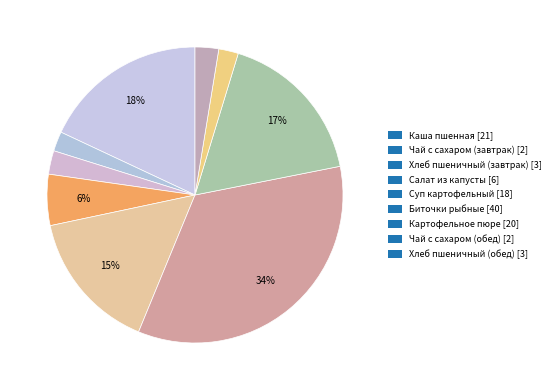

Rank the categories by value from lowest to highest.

Чай с сахаром (завтрак), Чай с сахаром (обед), Хлеб пшеничный (завтрак), Хлеб пшеничный (обед), Салат из капусты, Суп картофельный, Картофельное пюре, Каша пшенная, Биточки рыбные